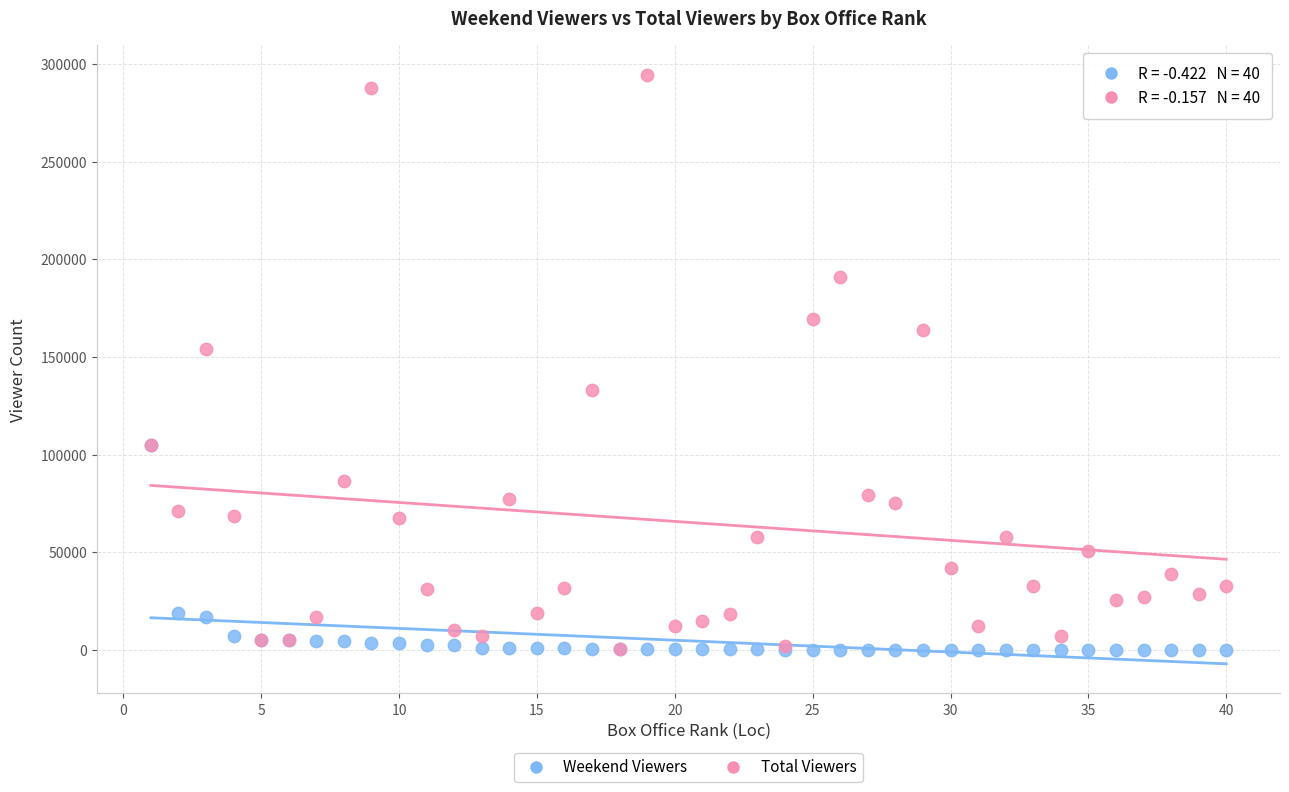

In the Total Viewers series, what Y value is closest to 147546?

154175